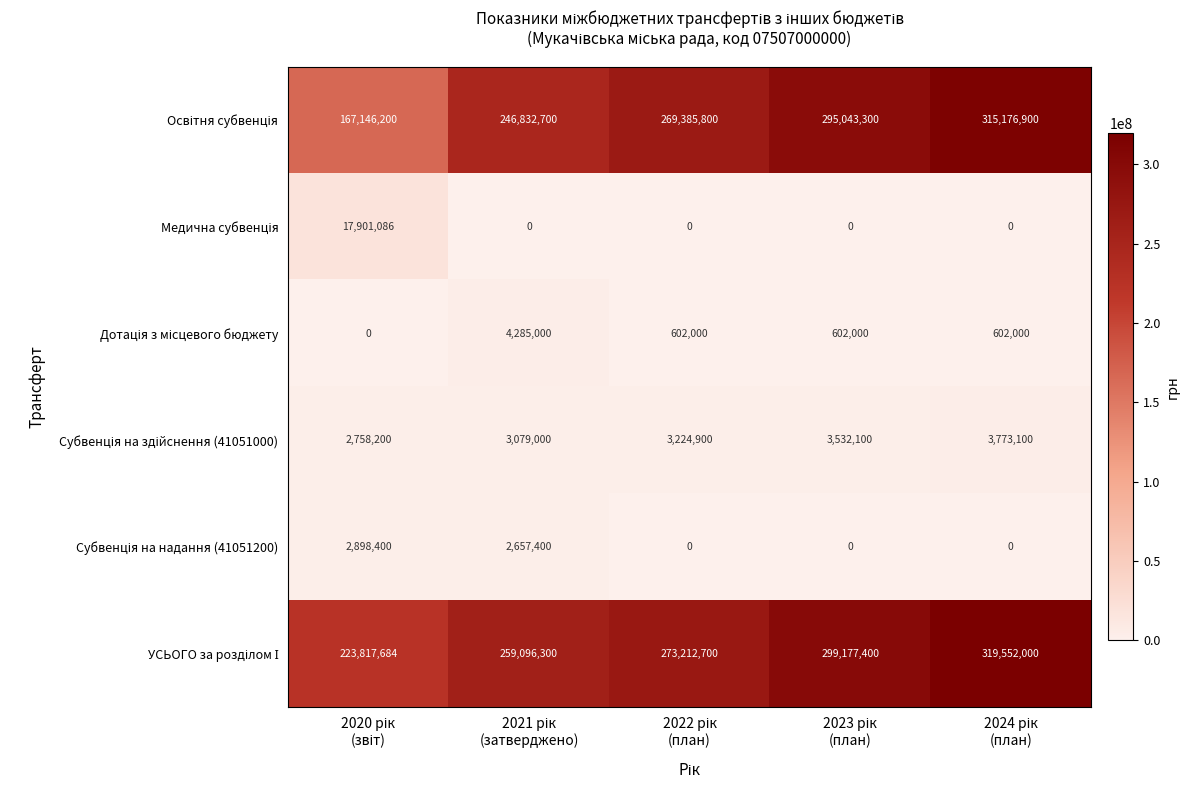

At how many categories does at least one series exceed 87983702?

5